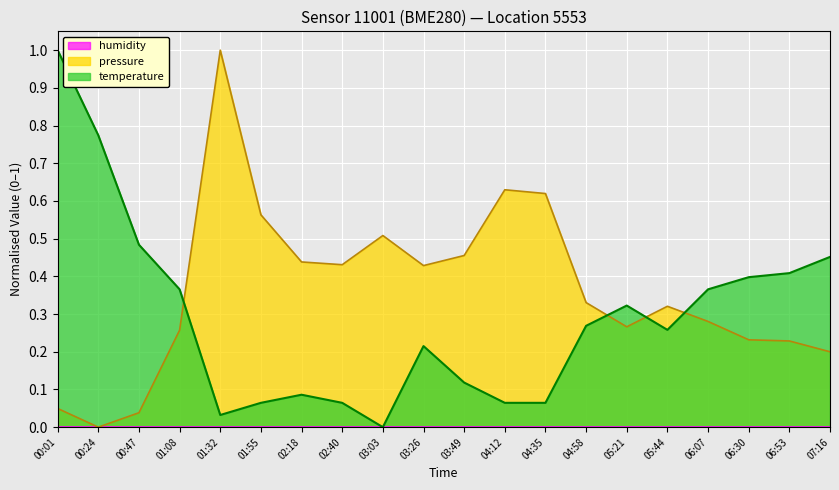

At how many categories does at least one series exceed 0?

20